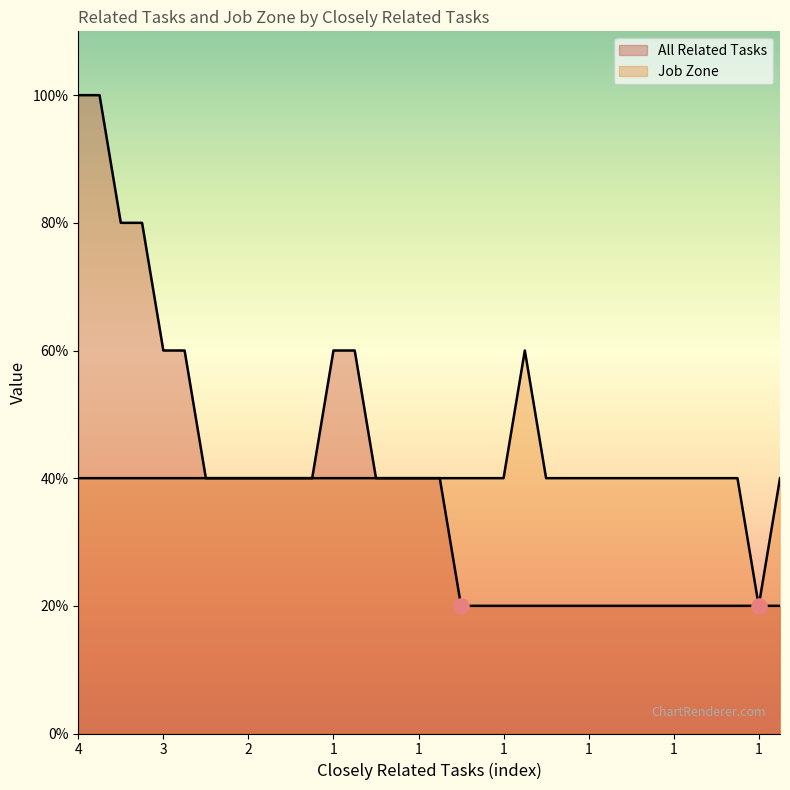

Which series has the largest total across all categories?

Job Zone